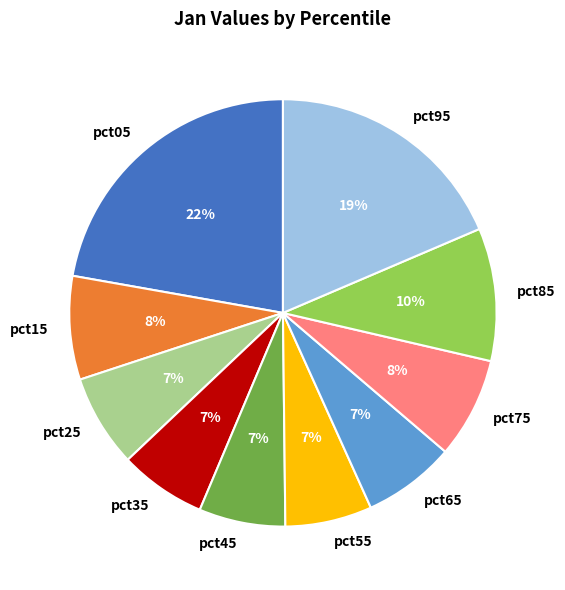

The pct65 slice represents 21% of the pie. True or false?

False